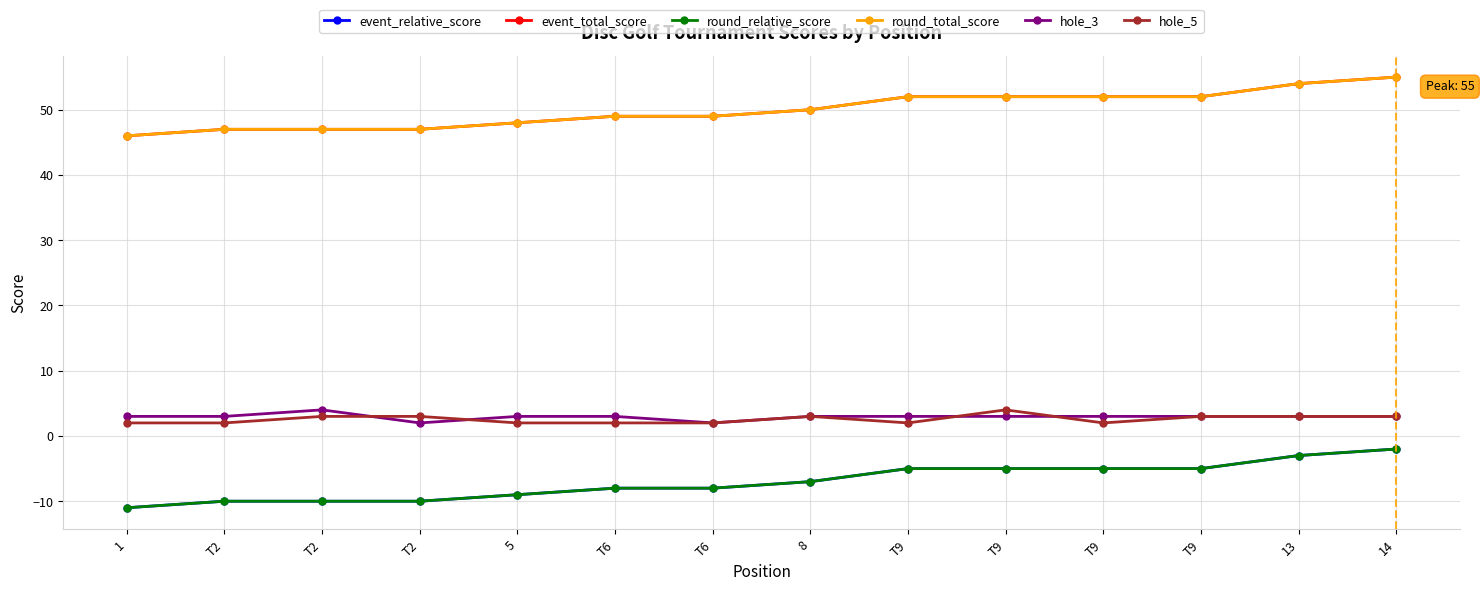

Rank the series by their maximum value, from lowest to highest.

event_relative_score, round_relative_score, hole_3, hole_5, event_total_score, round_total_score